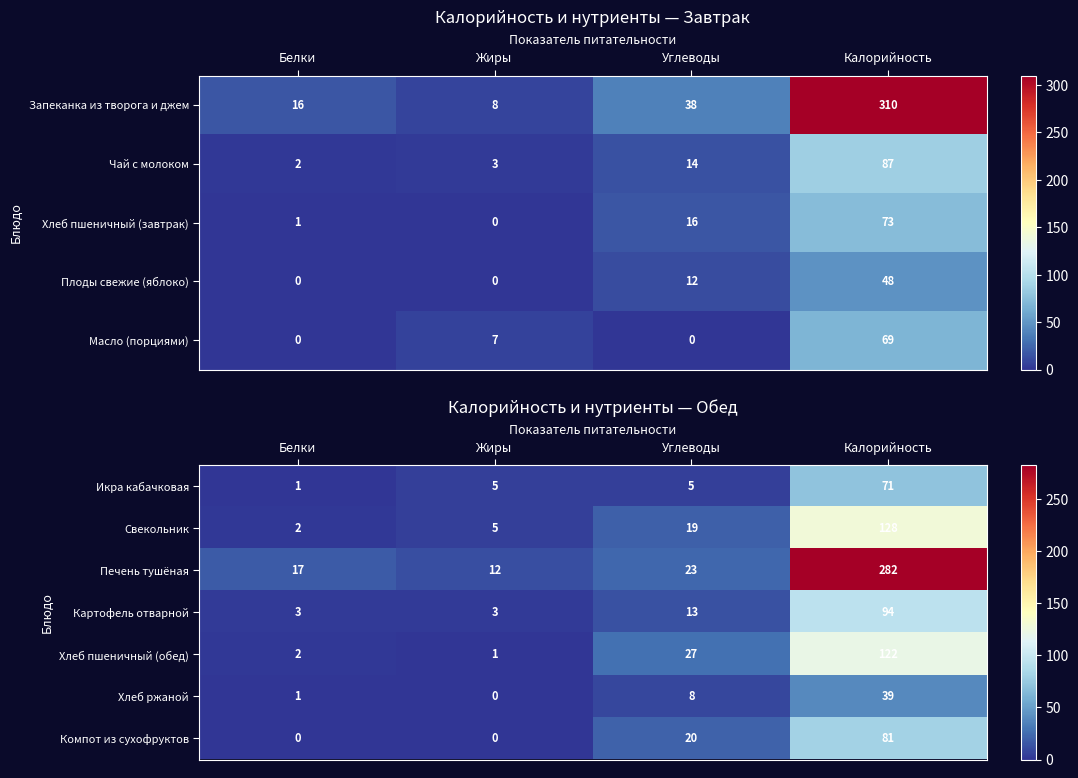

True or false: Картофель отварной has a value of 2 at Белки.

False